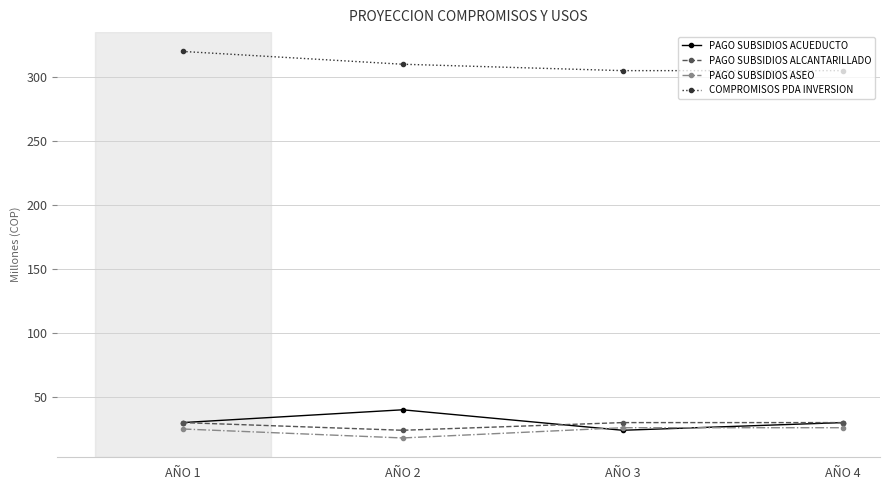

At which label does PAGO SUBSIDIOS ASEO reach its minimum?

AÑO 2